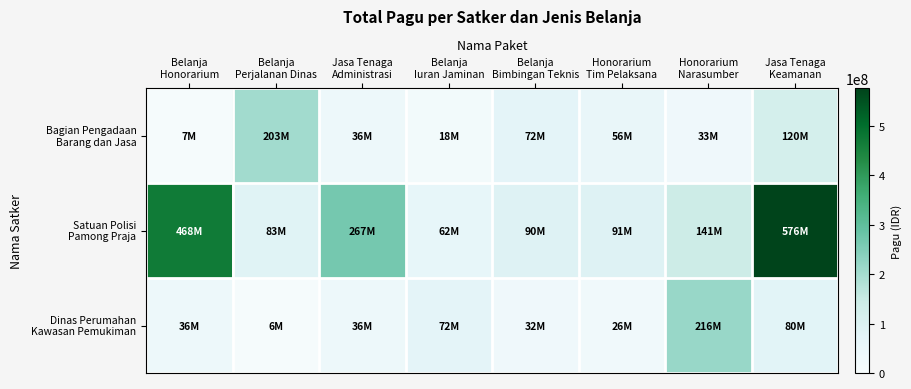

How many categories are shown in the chart?

8